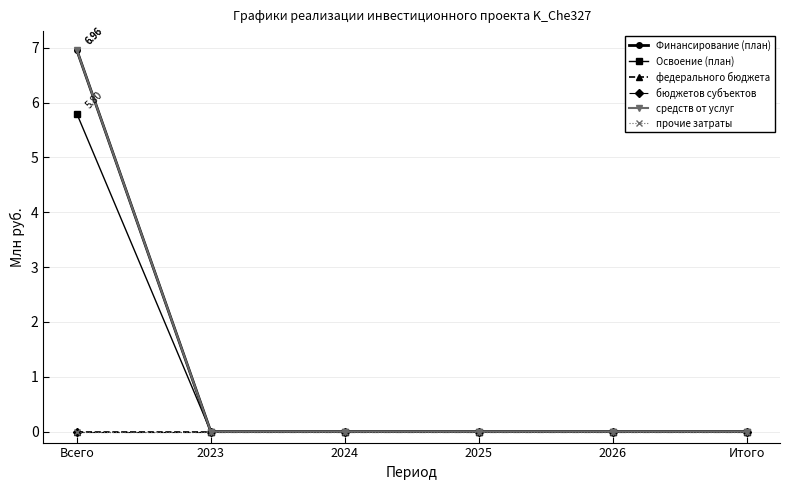

Between 2025 and 2026, which series saw the biggest shift?

Финансирование (план)